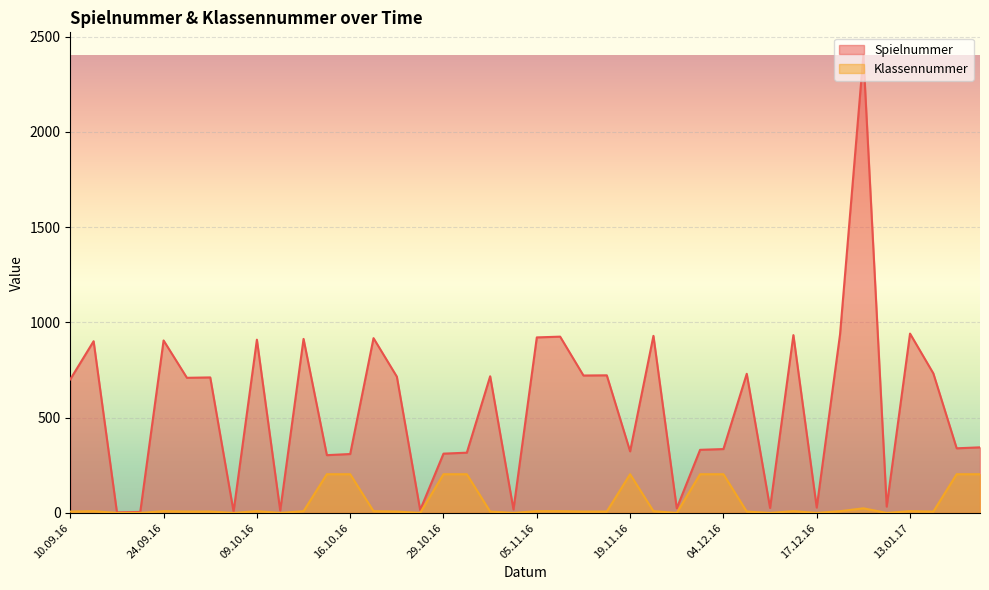

Which category has the lowest value across all series?

17.09.16